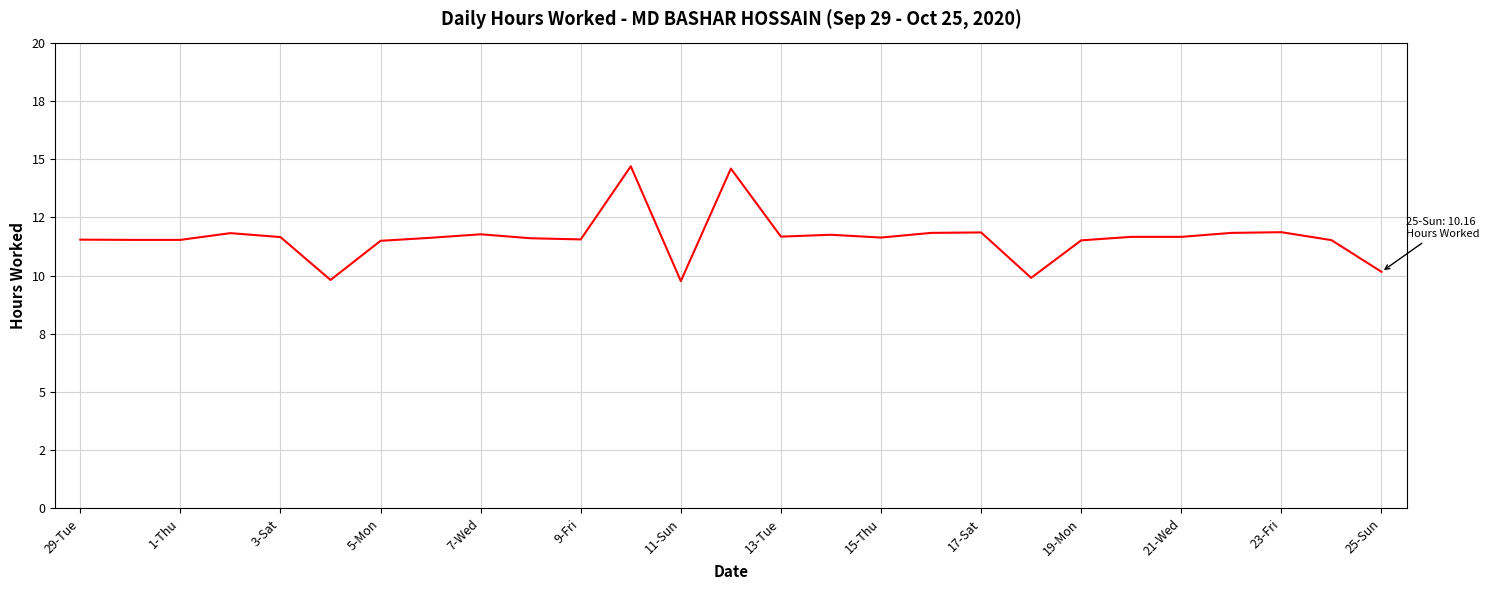

Does the chart display data point markers on the line(s)?

No